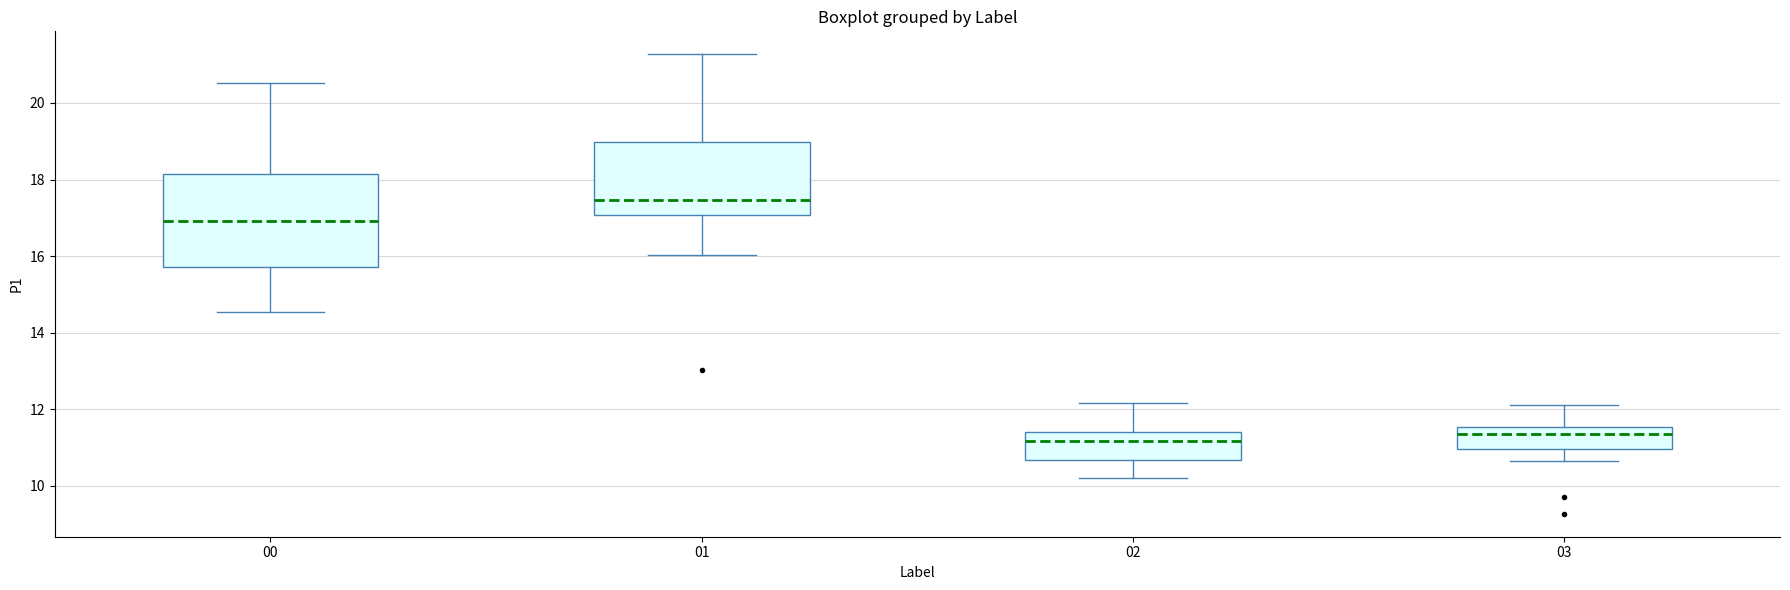

Where does the upper whisker of the box at x = 01 end on the y-axis? The values are not printed on the chart, so give them approximately, as read against the axis.

21.2